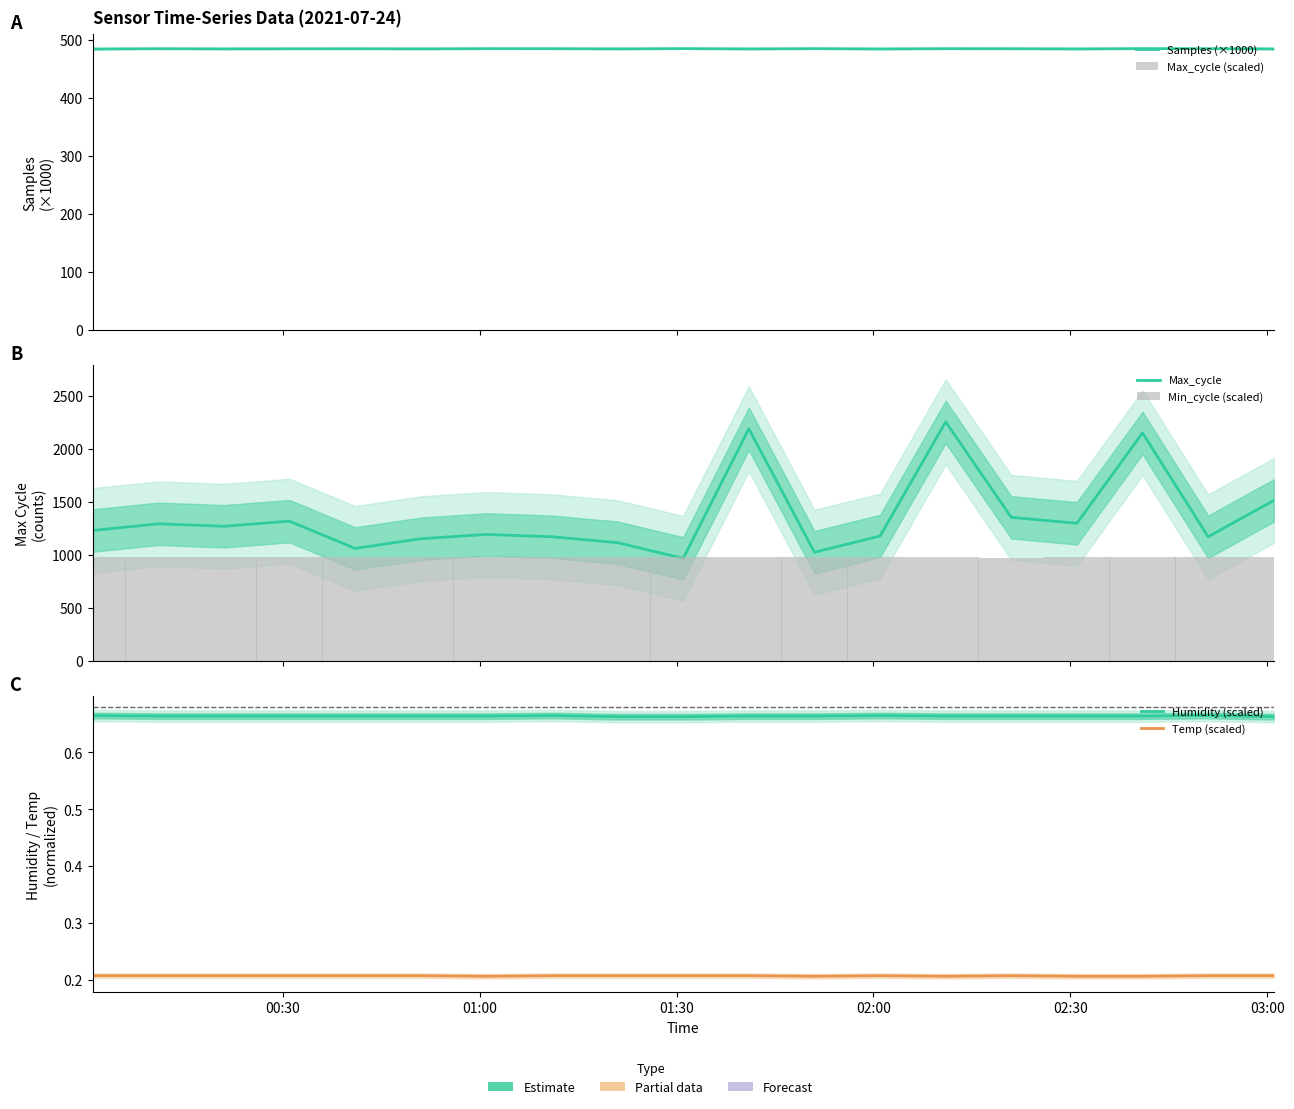

What is the value of the Min_cycle (scaled) bar at the 2nd from the left?

980.0